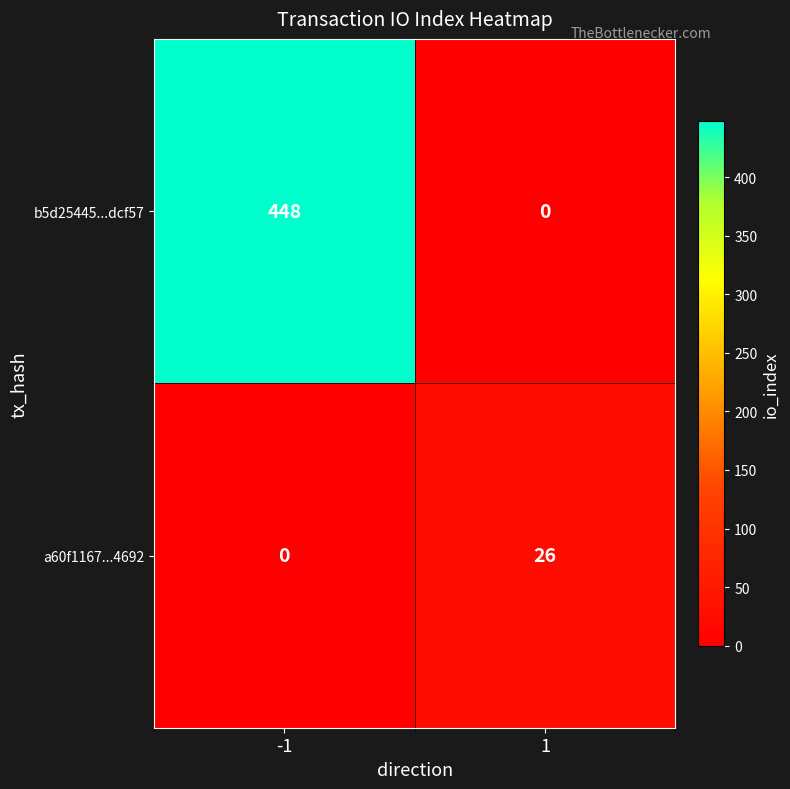

What is the approximate value of b5d25445...dcf57 at -1?

448